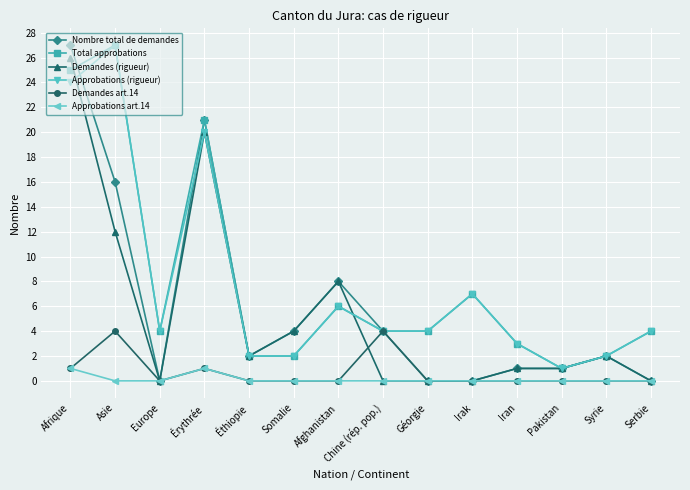

The Demandes art.14 series shows -1 at Iran. True or false?

False